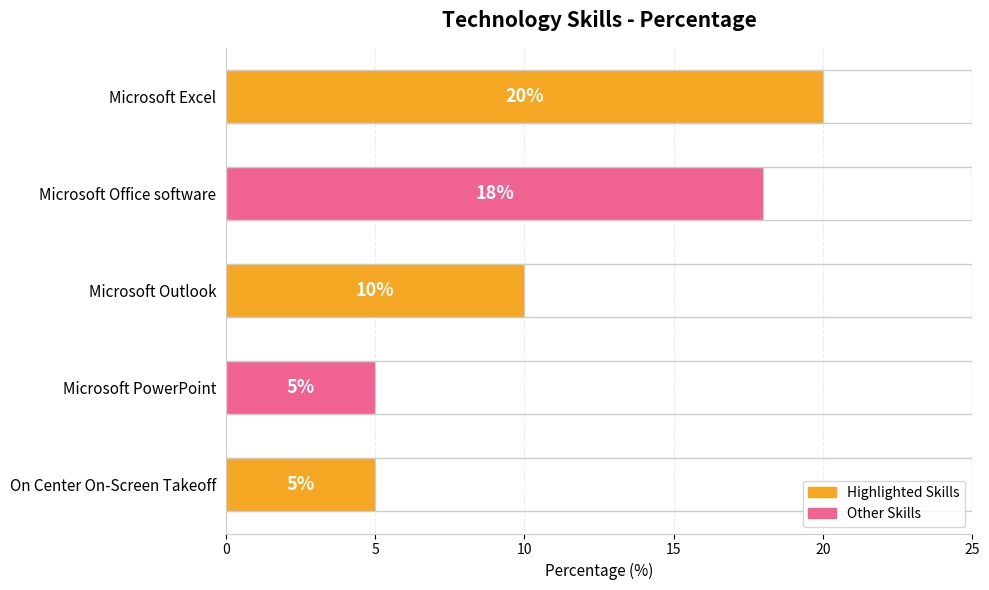

Which label corresponds to the largest value in the chart?

Microsoft Excel